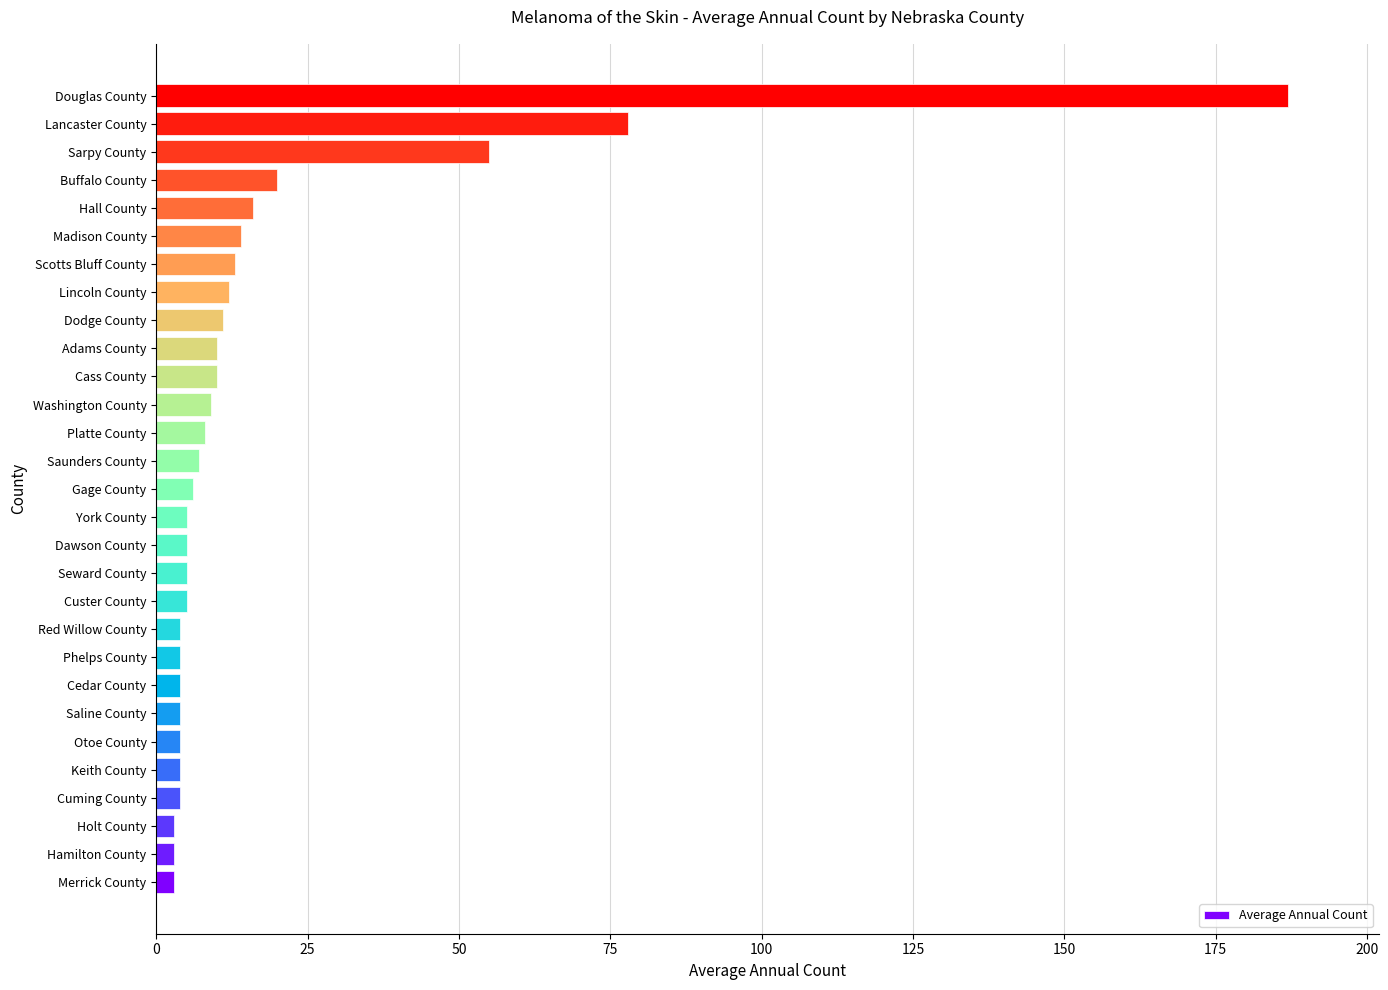

What is the difference between the maximum and minimum values?

184